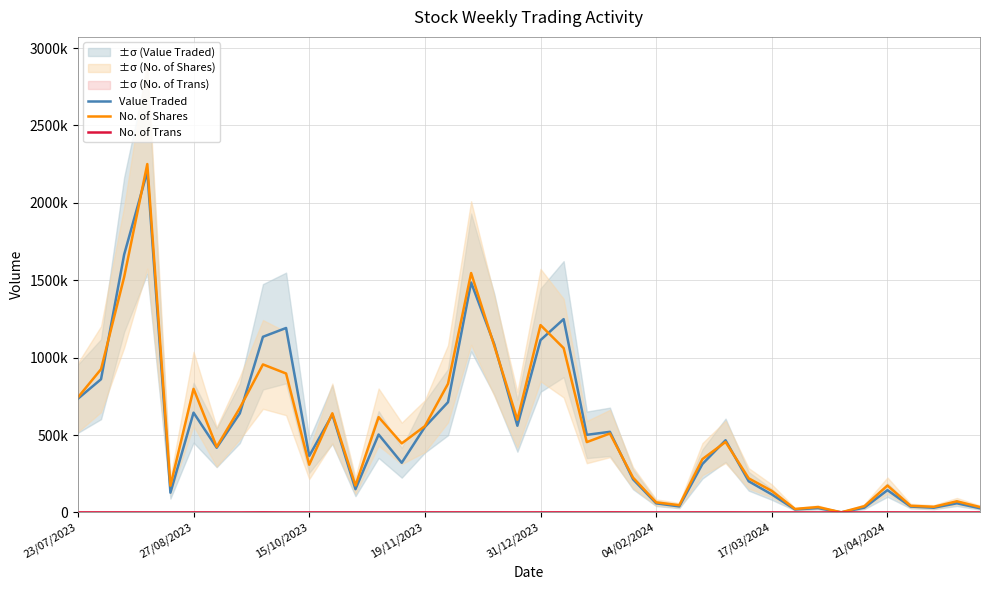

What is the average value of the No. of Shares series?

533684